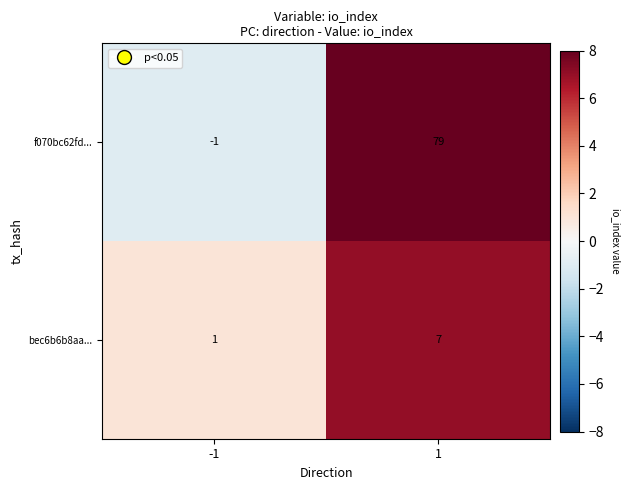

Is it true that f070bc62fd... equals 110 at 1?

False